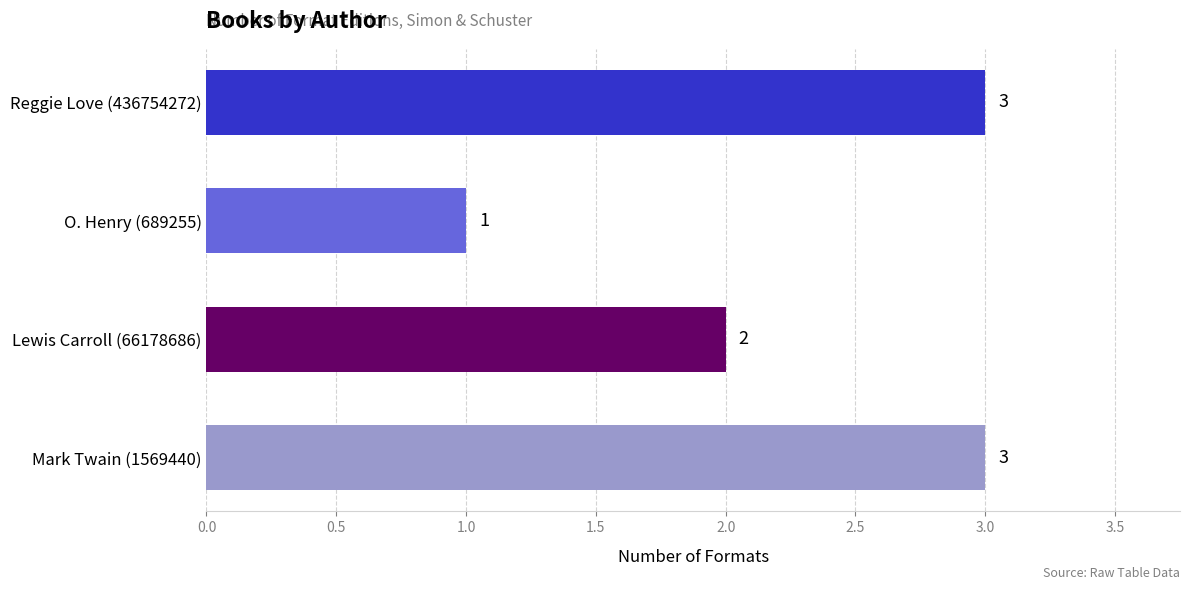

Reading top to bottom, list all the values displayed in this chart.

Reggie Love (436754272)=3	O. Henry (689255)=1	Lewis Carroll (66178686)=2	Mark Twain (1569440)=3